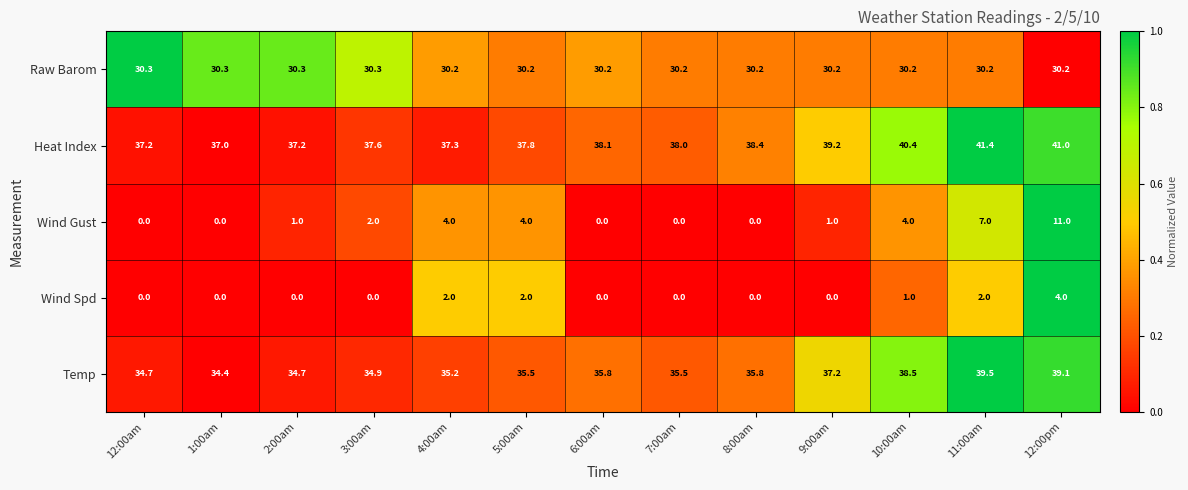

At which category is the sum across all series the highest?

12:00pm